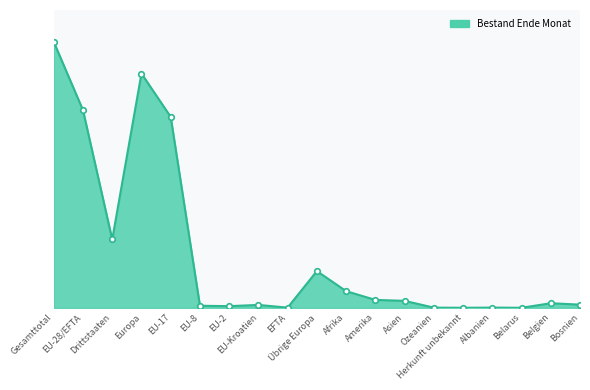

What is the label of the 17th point from the right?

Drittstaaten